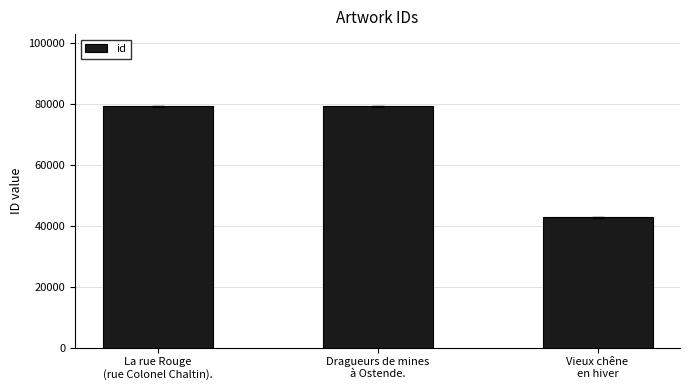

Which has a higher value, Vieux chêne
en hiver or La rue Rouge
(rue Colonel Chaltin).?

La rue Rouge
(rue Colonel Chaltin).